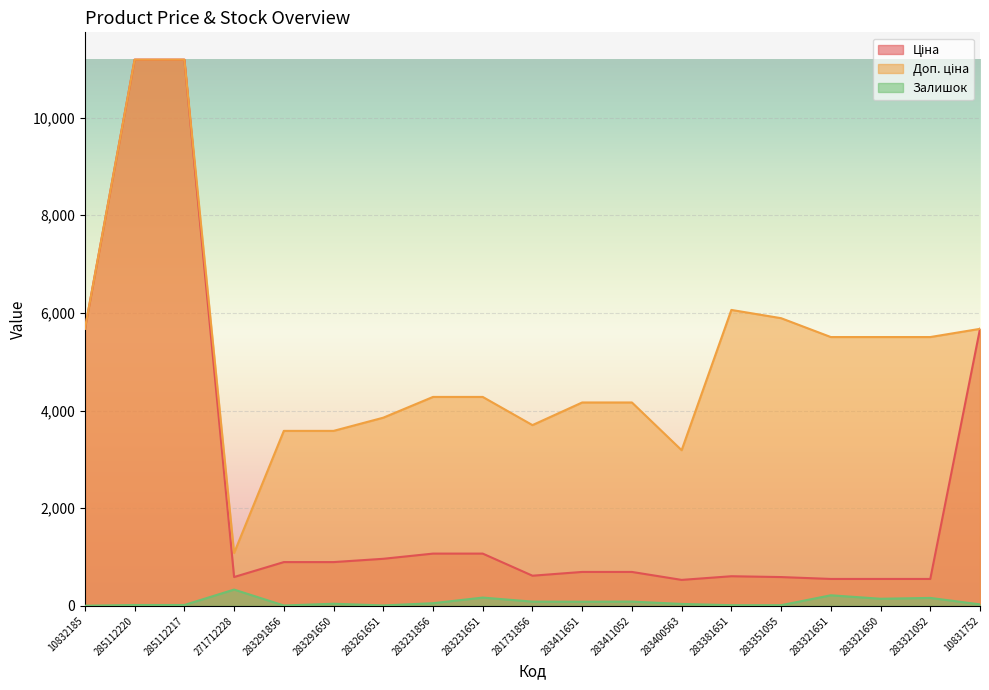

True or false: Доп. ціна and Залишок cross at least once.

False